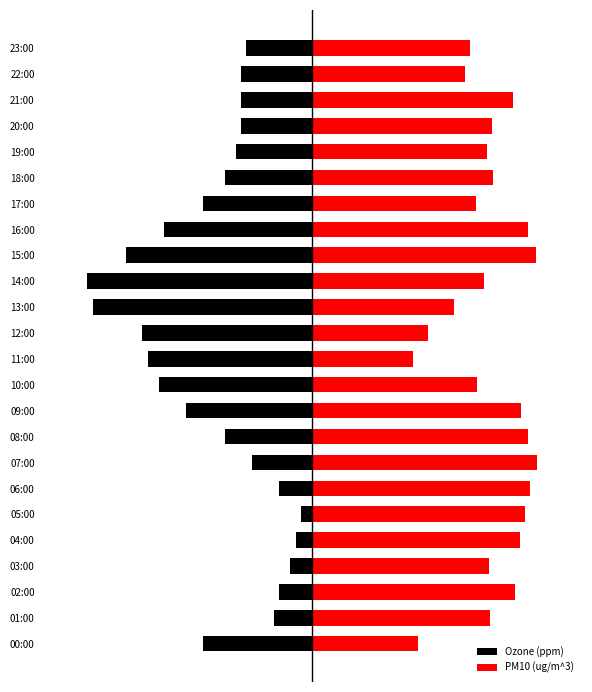

At 17:00, list the series in order from smallest to largest.

Ozone (ppm), PM10 (ug/m^3)